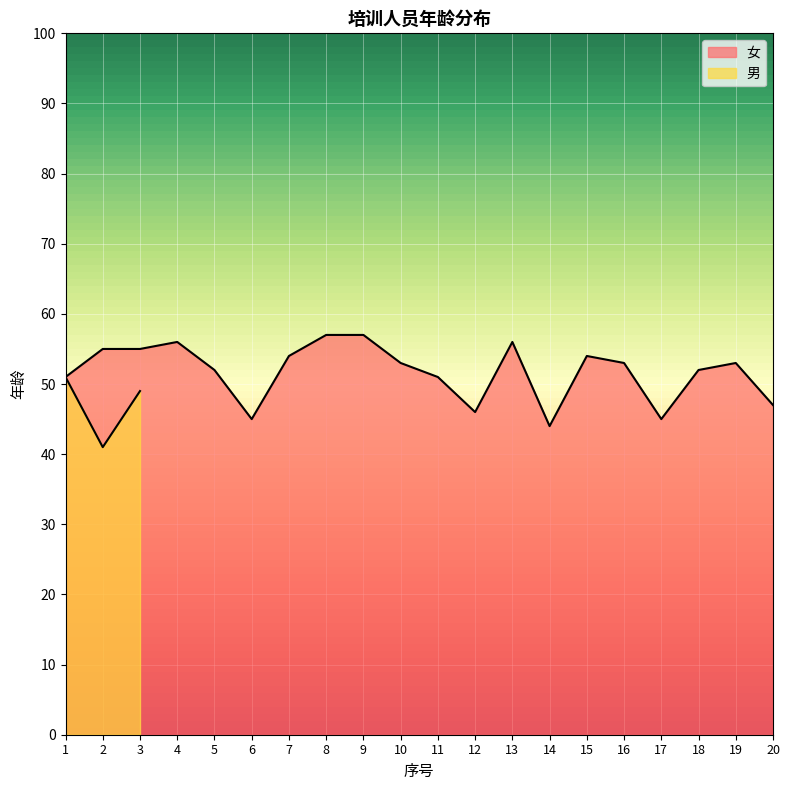

What is the sum of the values at 8 and 17?

102